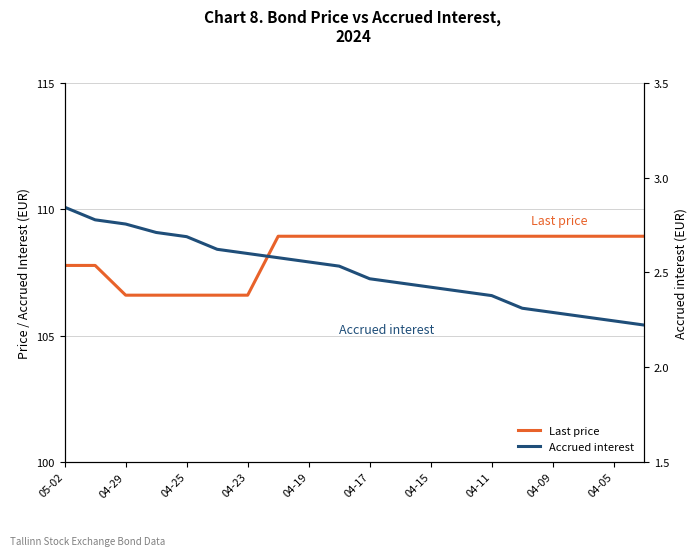

Rank the series at 04-17 from lowest to highest value.

Accrued interest, Last price